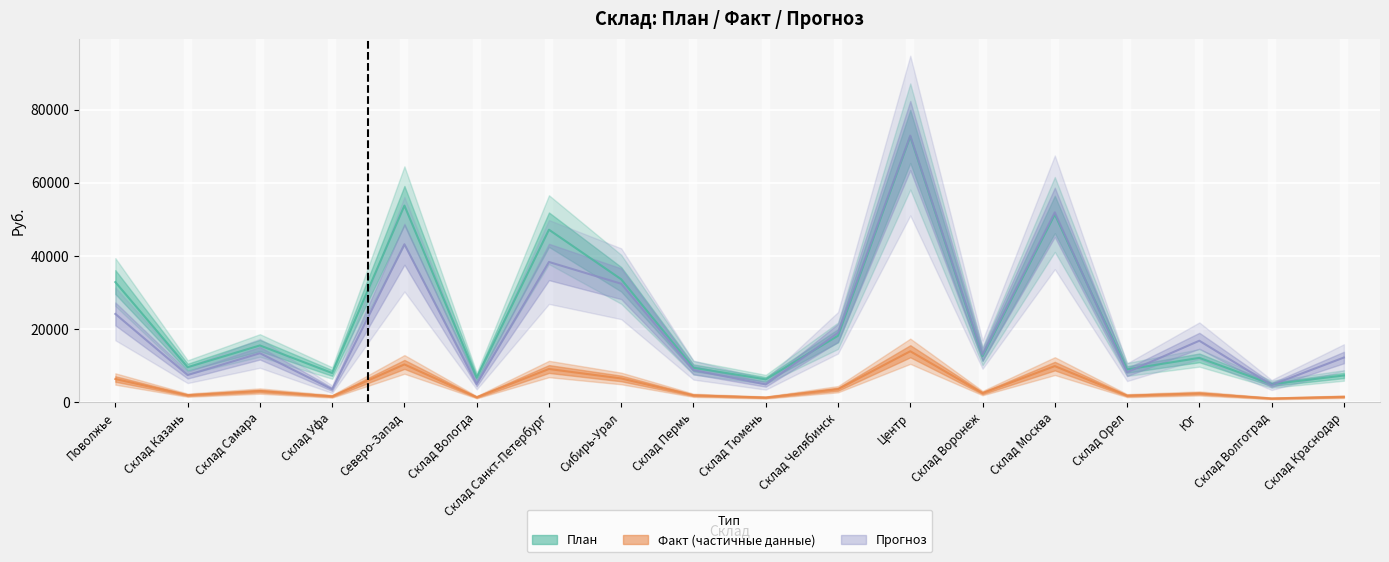

The Прогноз series shows 24053 at Поволжье. True or false?

True